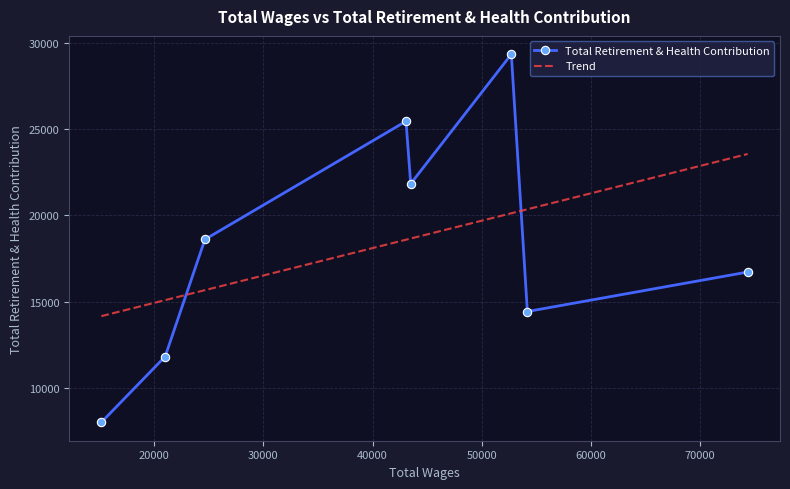

What is the value of the Total Retirement & Health Contribution point at the 7th from the left?

14428